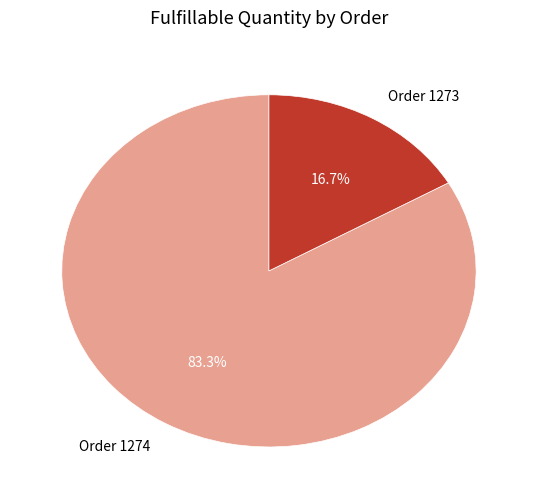

To the nearest percent, what is the difference between the Order 1274 and Order 1273 slice percentages?

67%